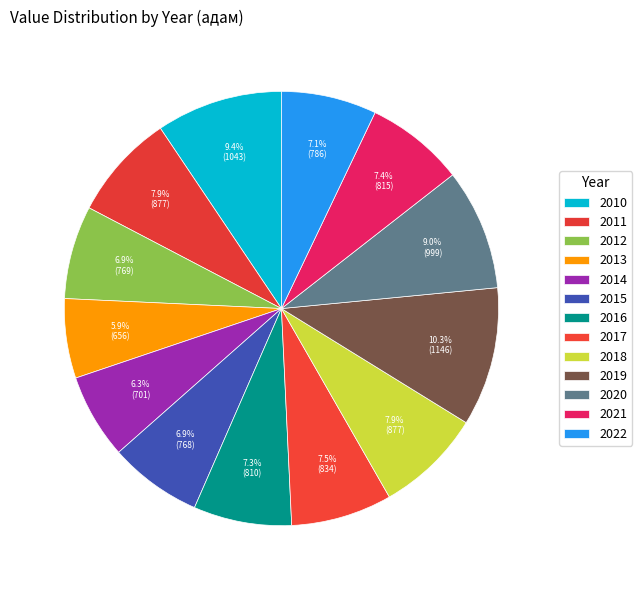

What is the largest slice in the pie chart?

2019